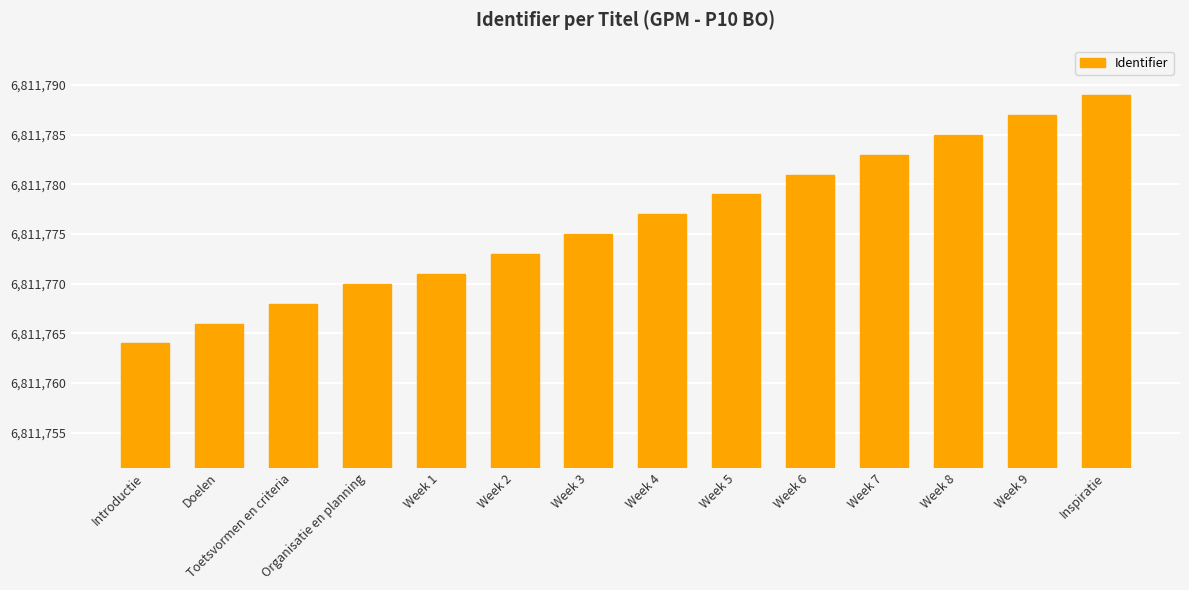

Read the value at Week 7.

6811783